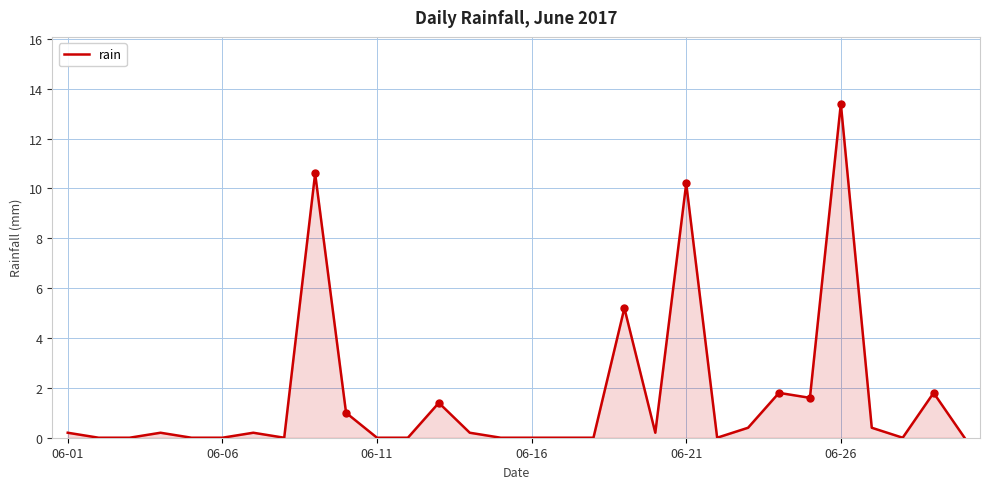

What is the maximum value shown in the chart?

13.4